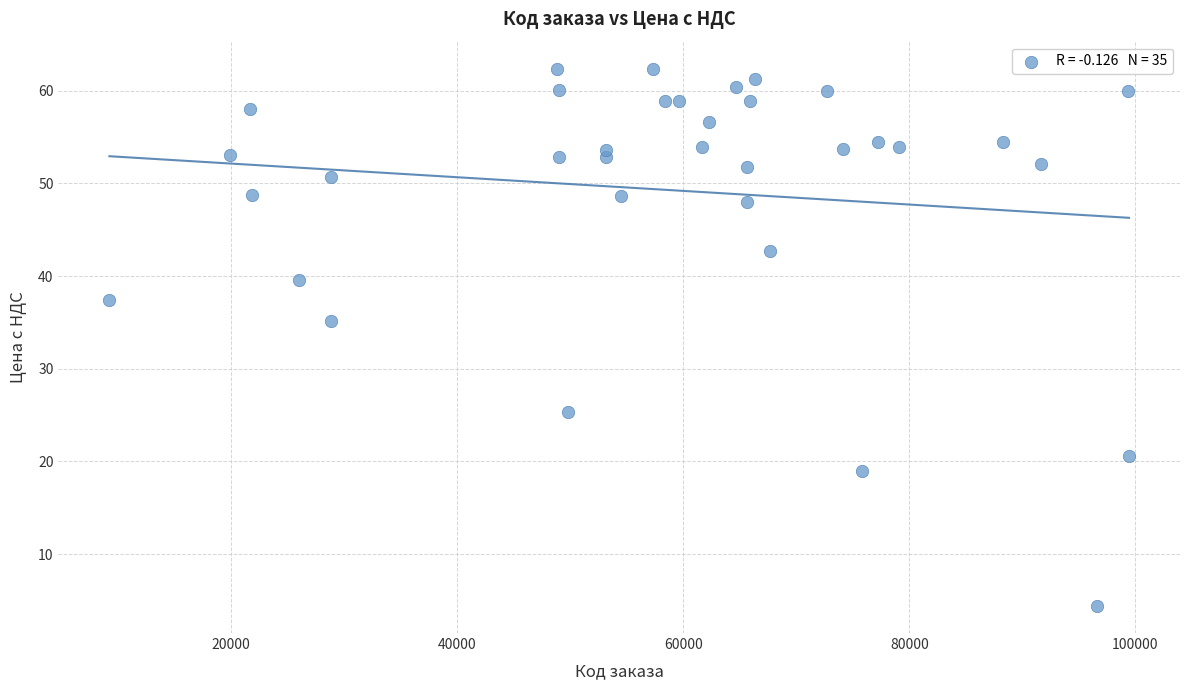

What is the range of X values (max minus min)?

90199.0